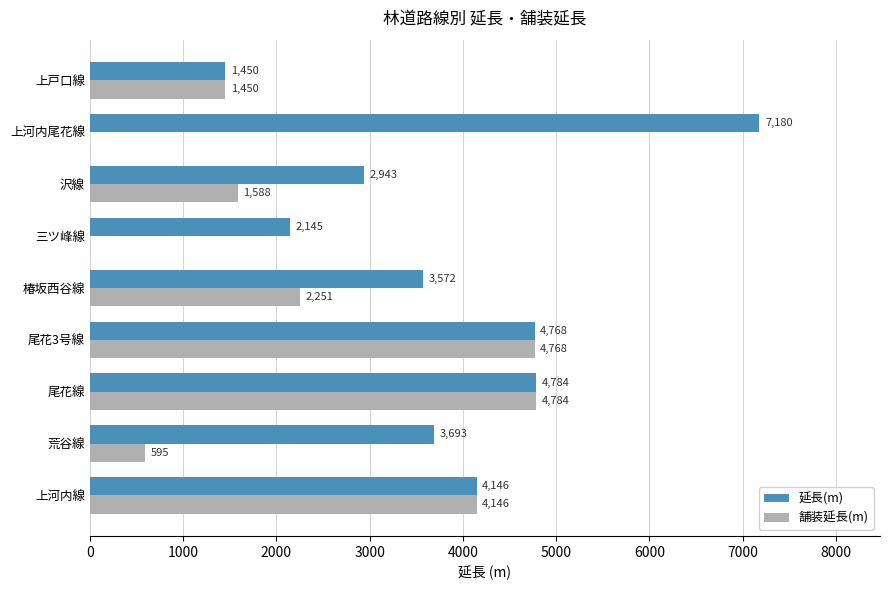

The 延長(m) series shows 4146 at 上河内線. True or false?

True